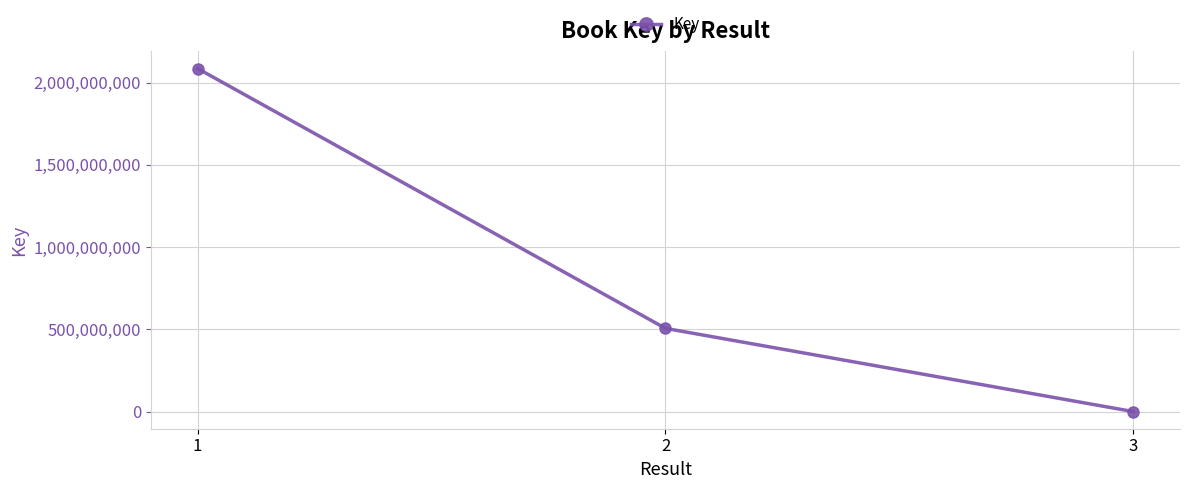

The value at 2 is 505981324. True or false?

True